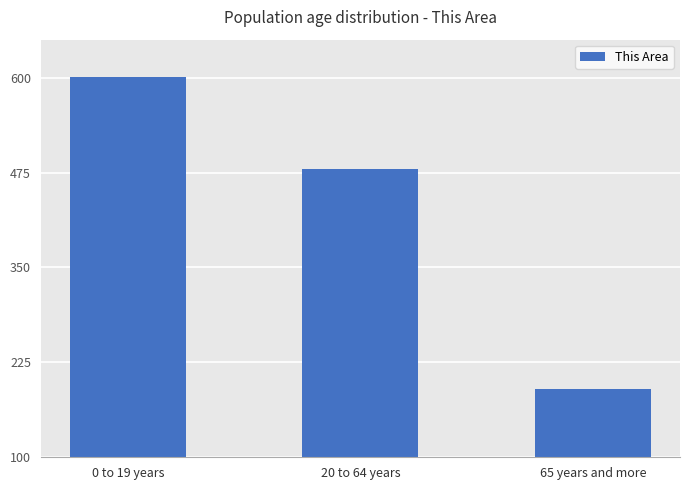

Which category has the highest value across all series?

0 to 19 years